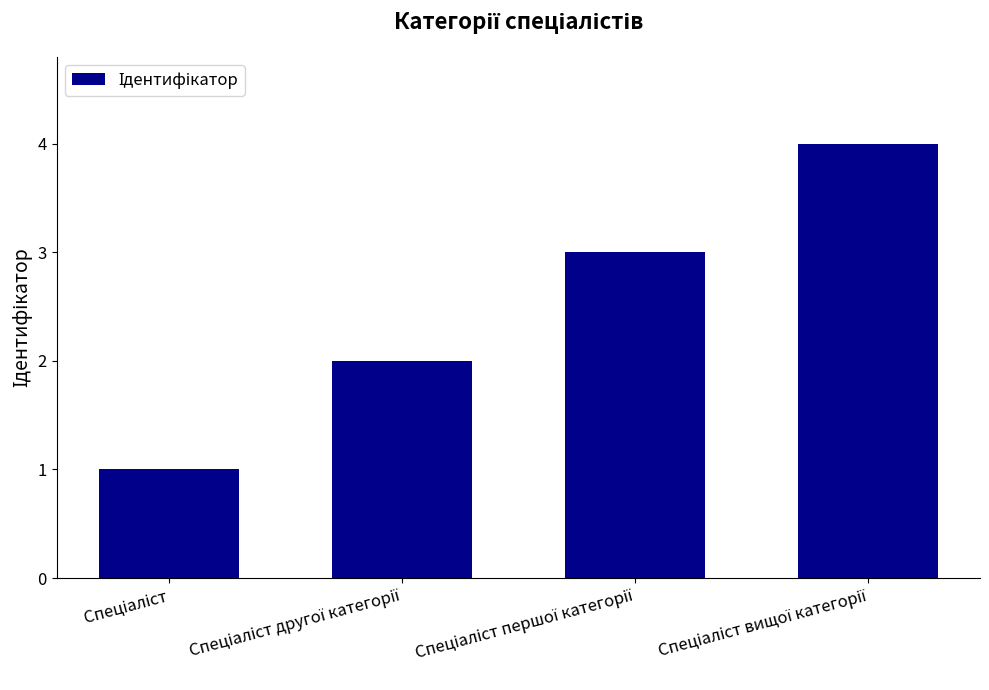

Are the bars grouped side by side (vs. stacked)?

No